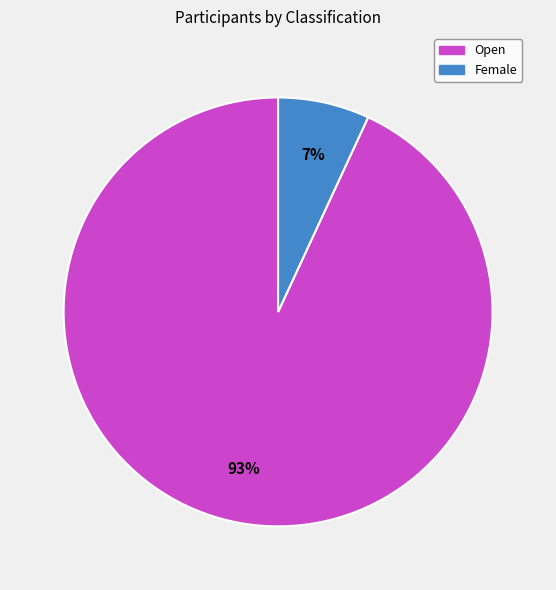

Does any single category account for the majority?

Yes